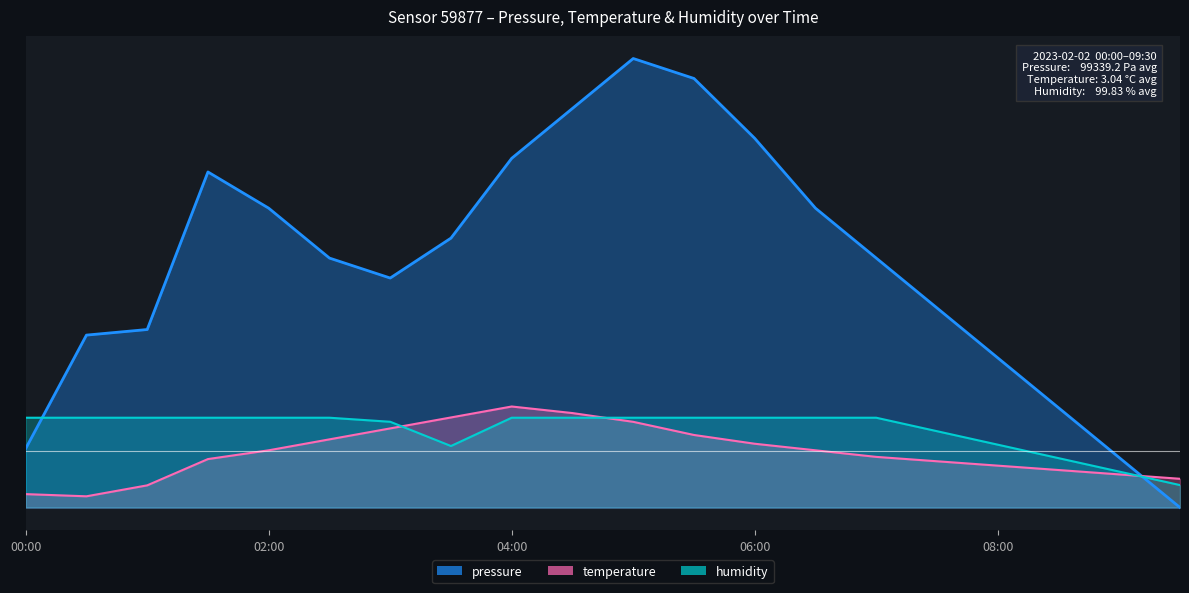

True or false: pressure has a value of 127.8 at 07:30.

True